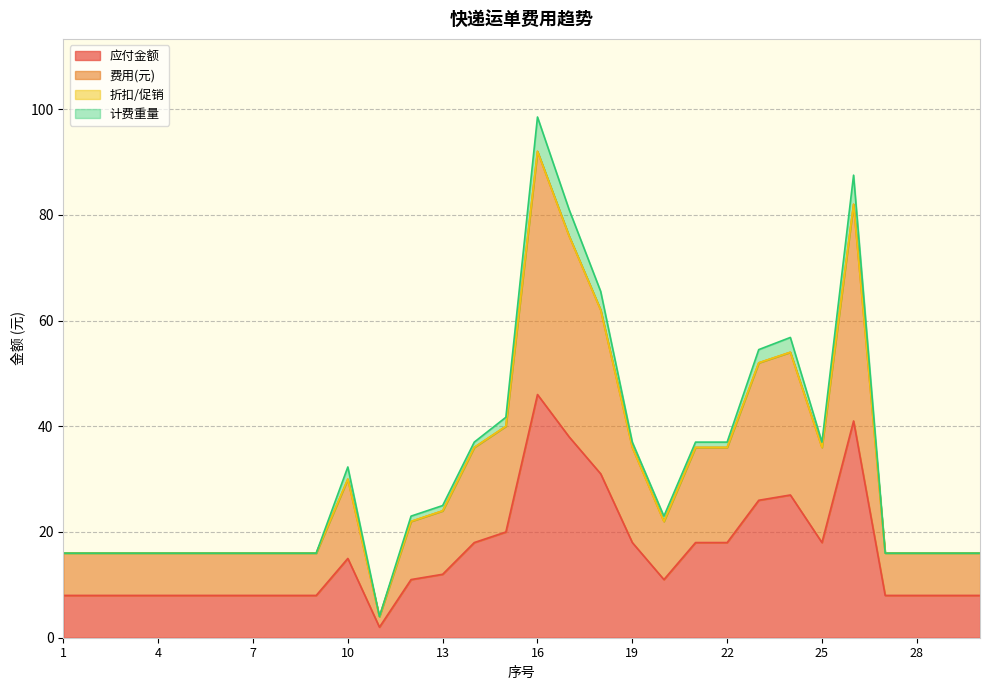

How many data points in 应付金额 are less than 11?

14